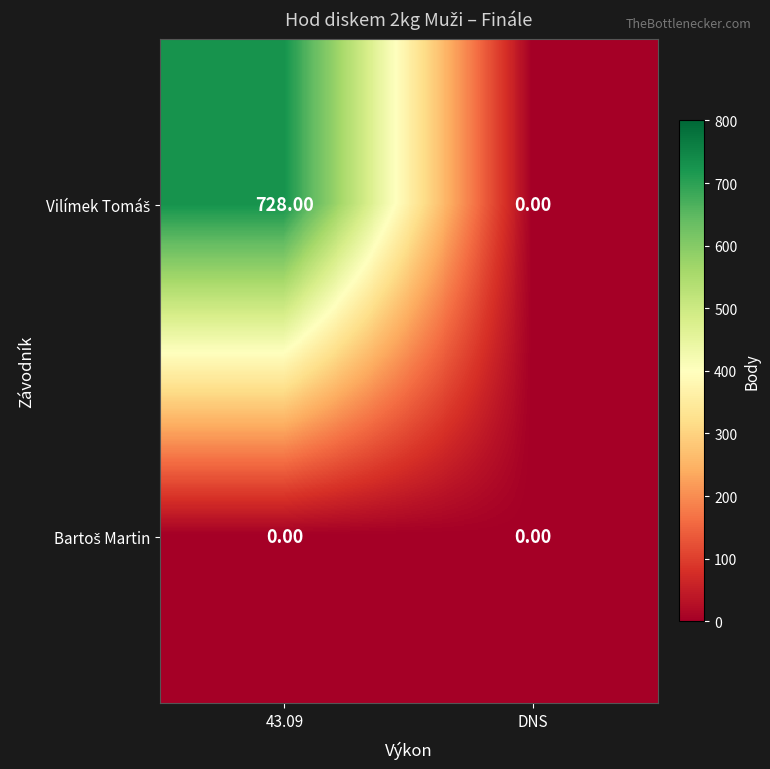

How many series are shown in this chart?

2